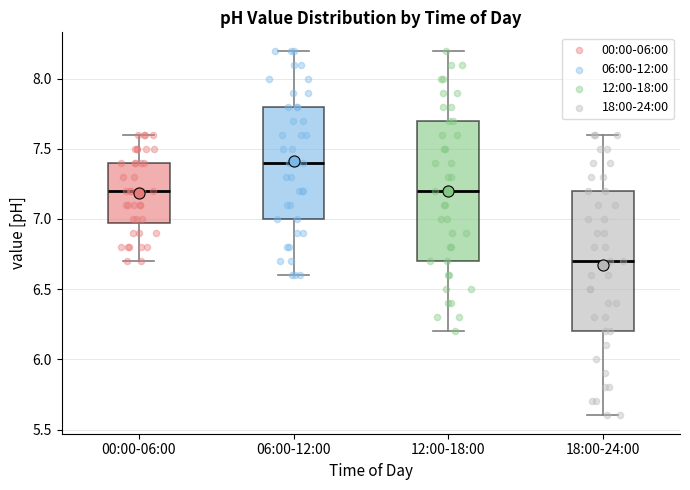

Which box has the lowest median line?

18:00-24:00